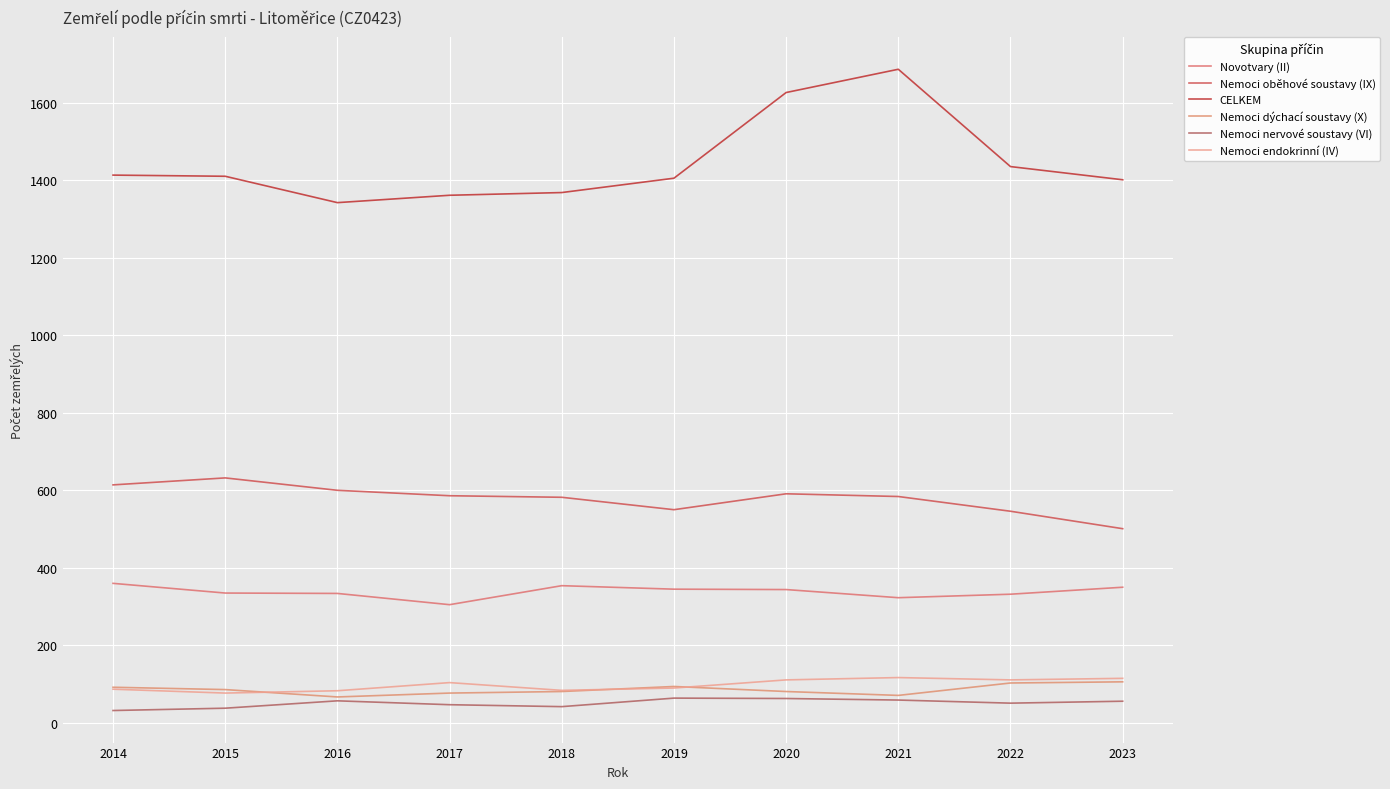

Where is the first local minimum for Novotvary (II)?

2017